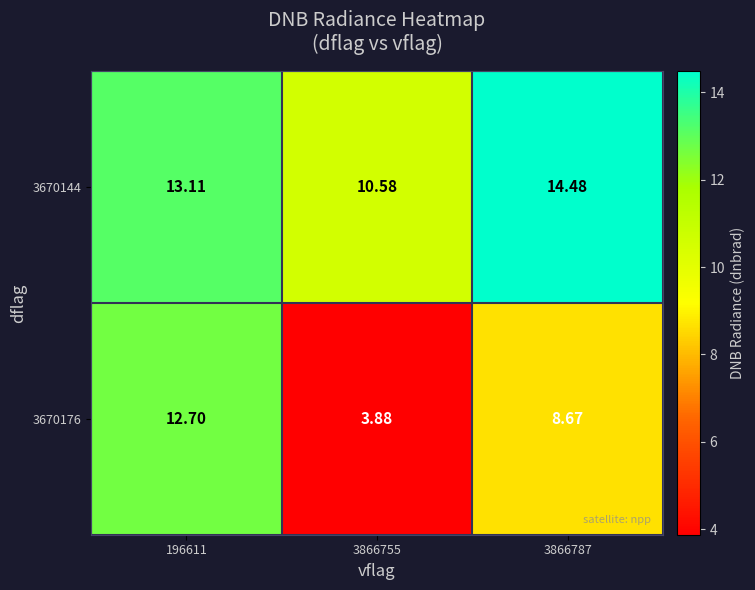

What is the spread (max minus min) of values at 196611?

0.4